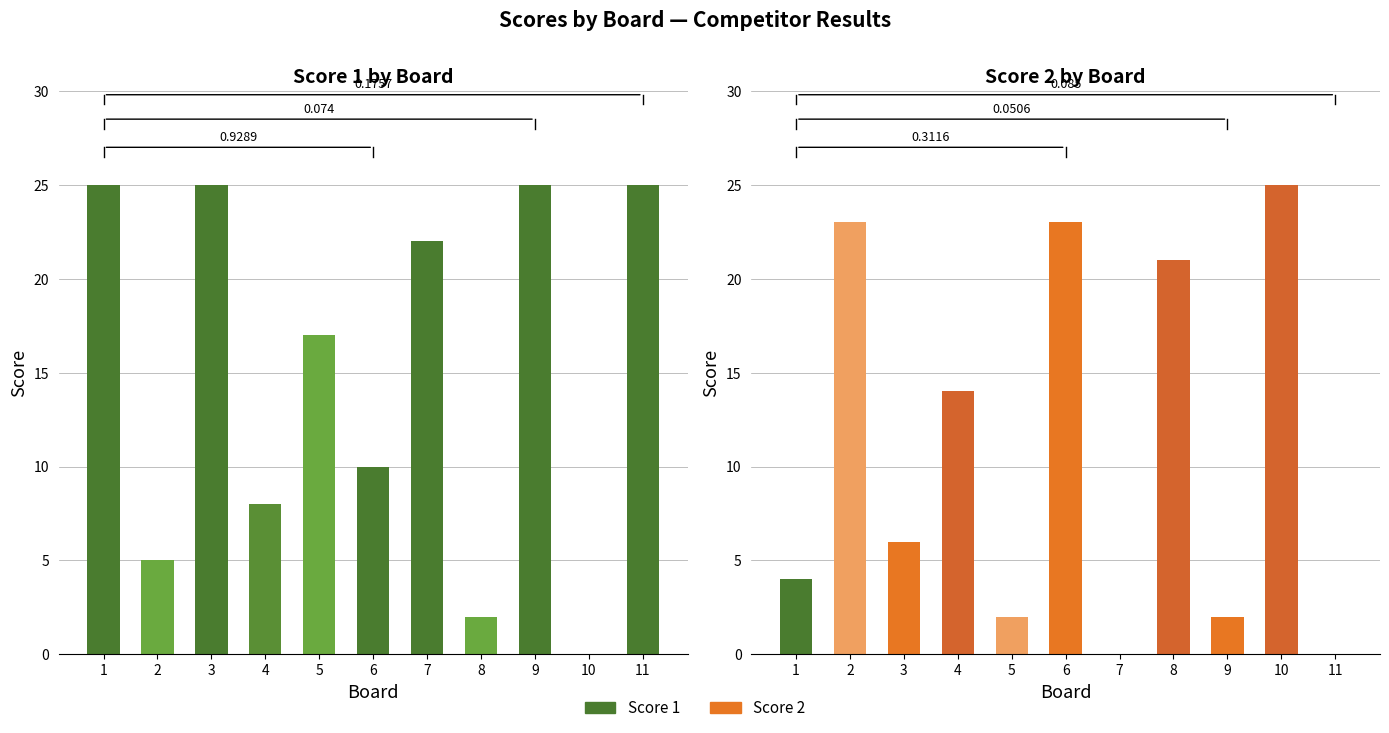

Which series has the largest total across all categories?

Score 1